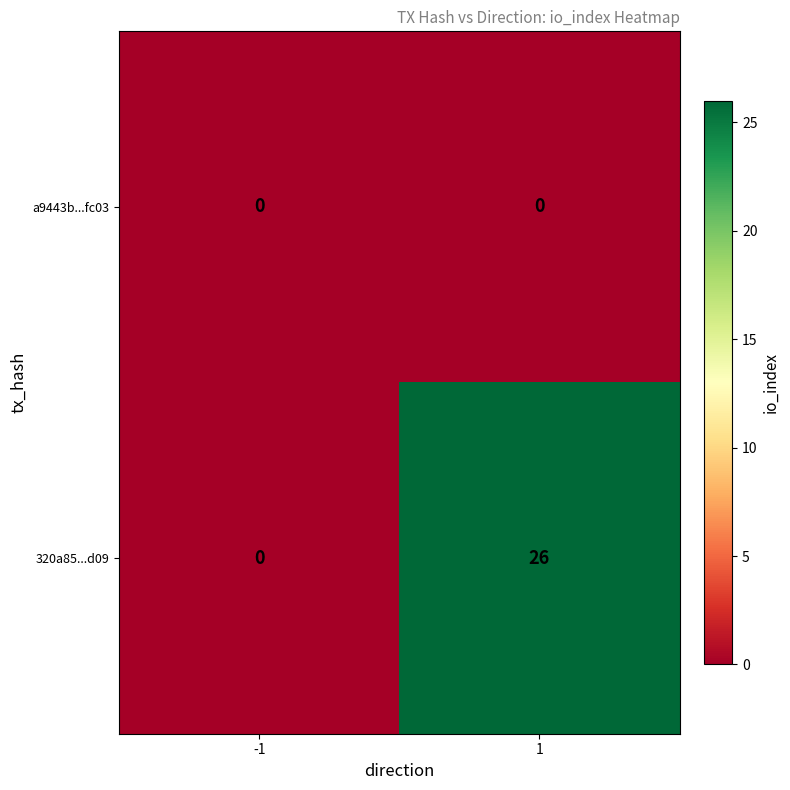

Rank the series by their maximum value, from highest to lowest.

320a85...d09, a9443b...fc03